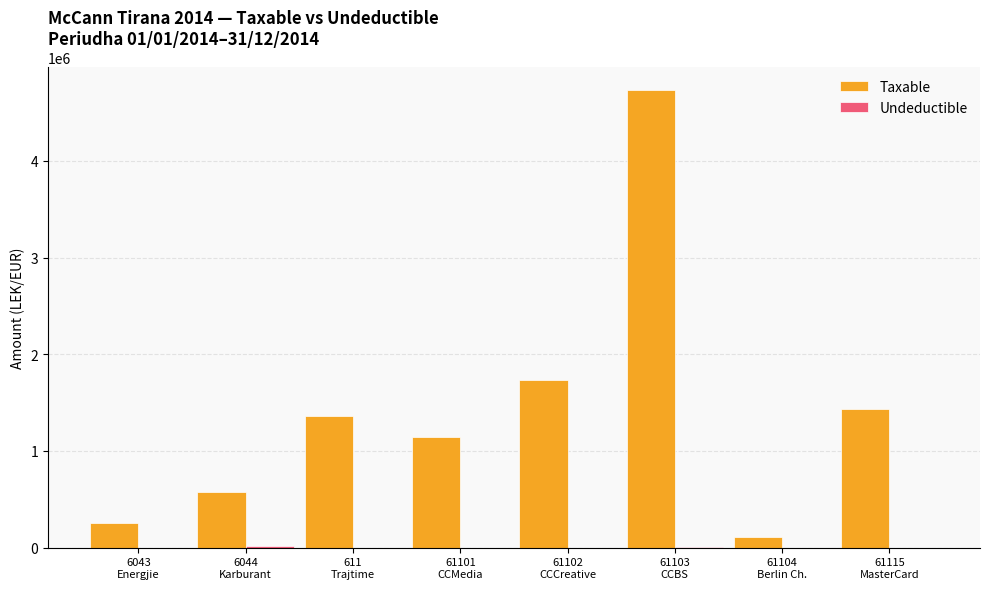

What is the maximum value shown in the chart?

4731146.9